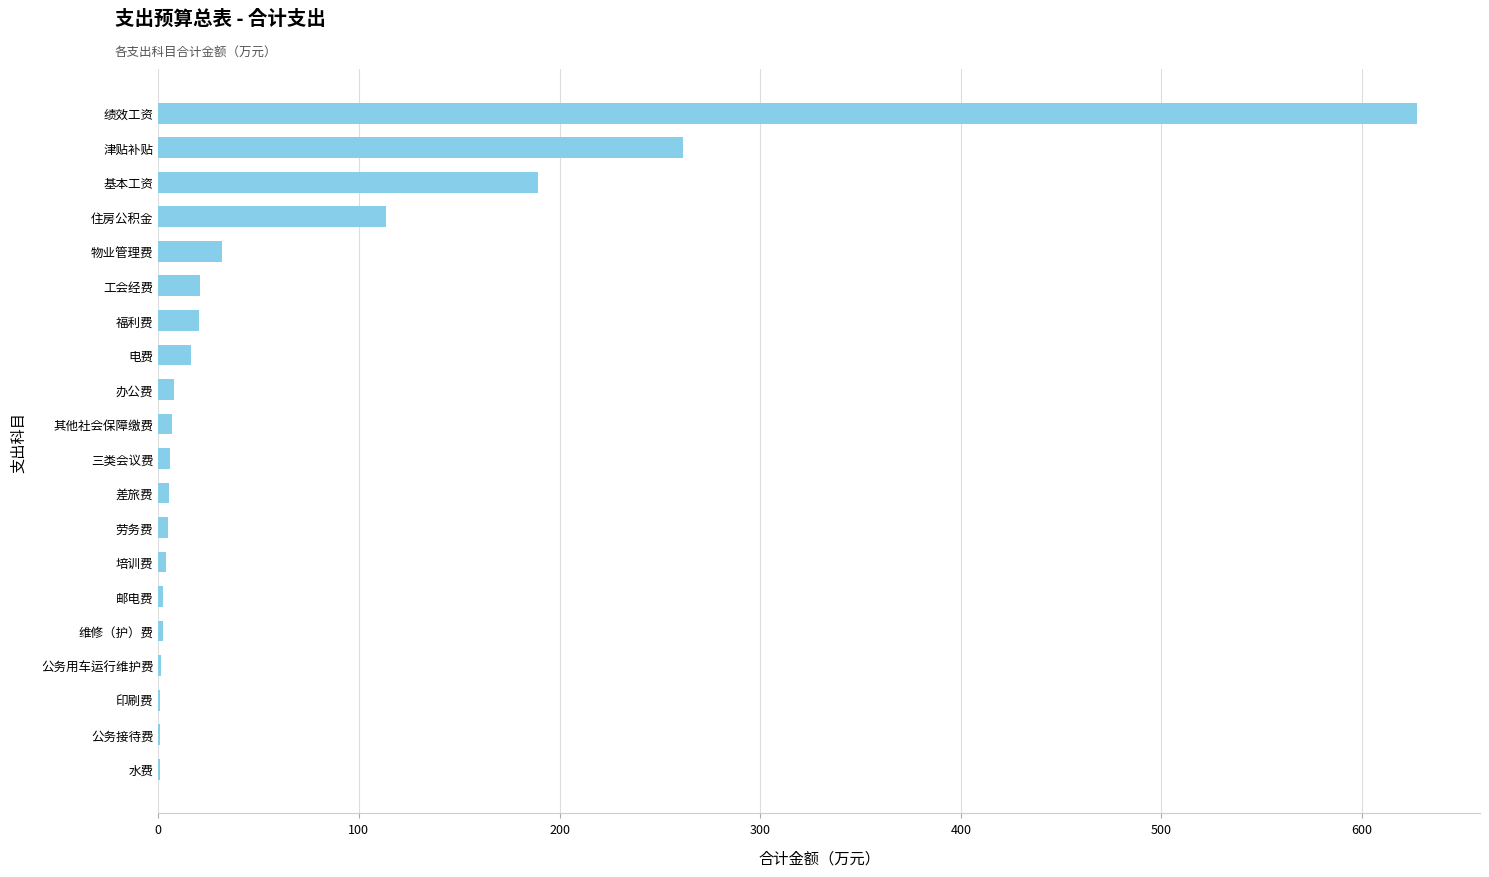

Between 福利费 and 基本工资, which is larger?

基本工资